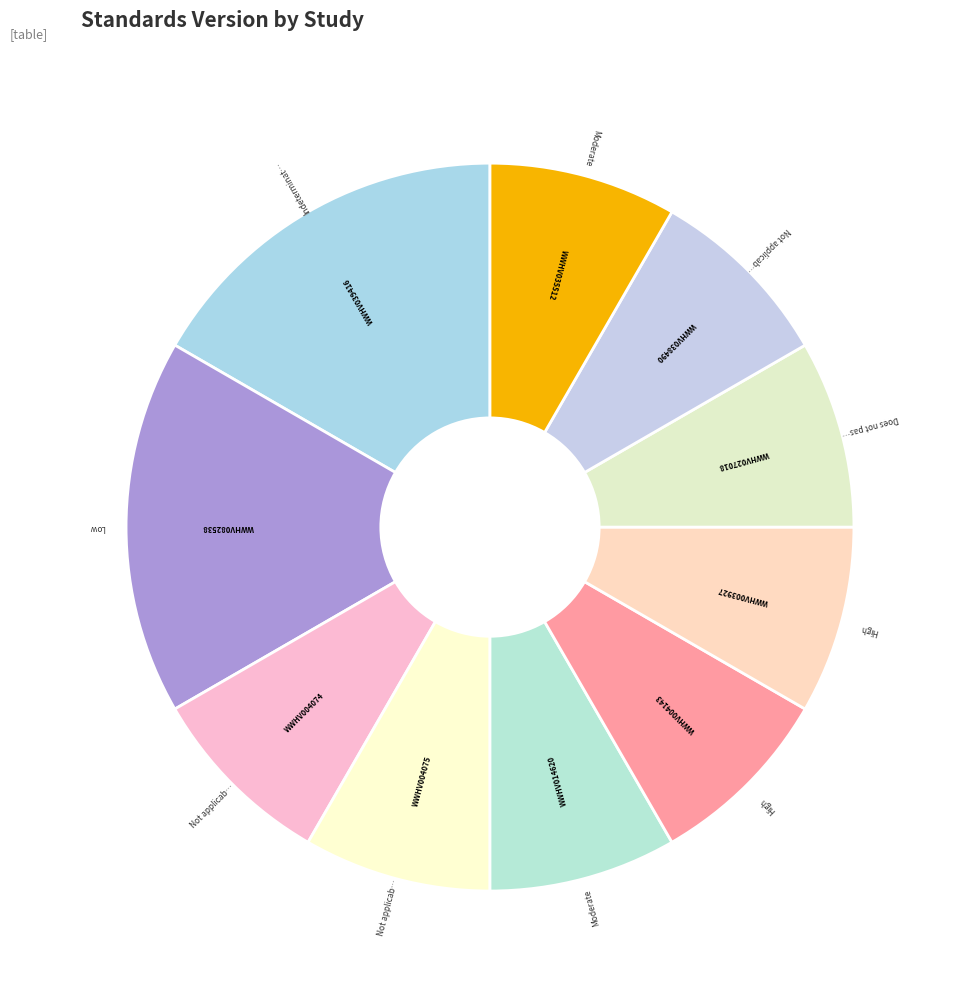

Do WWHV004075 and WWHV039416 together represent more than half of the pie?

No